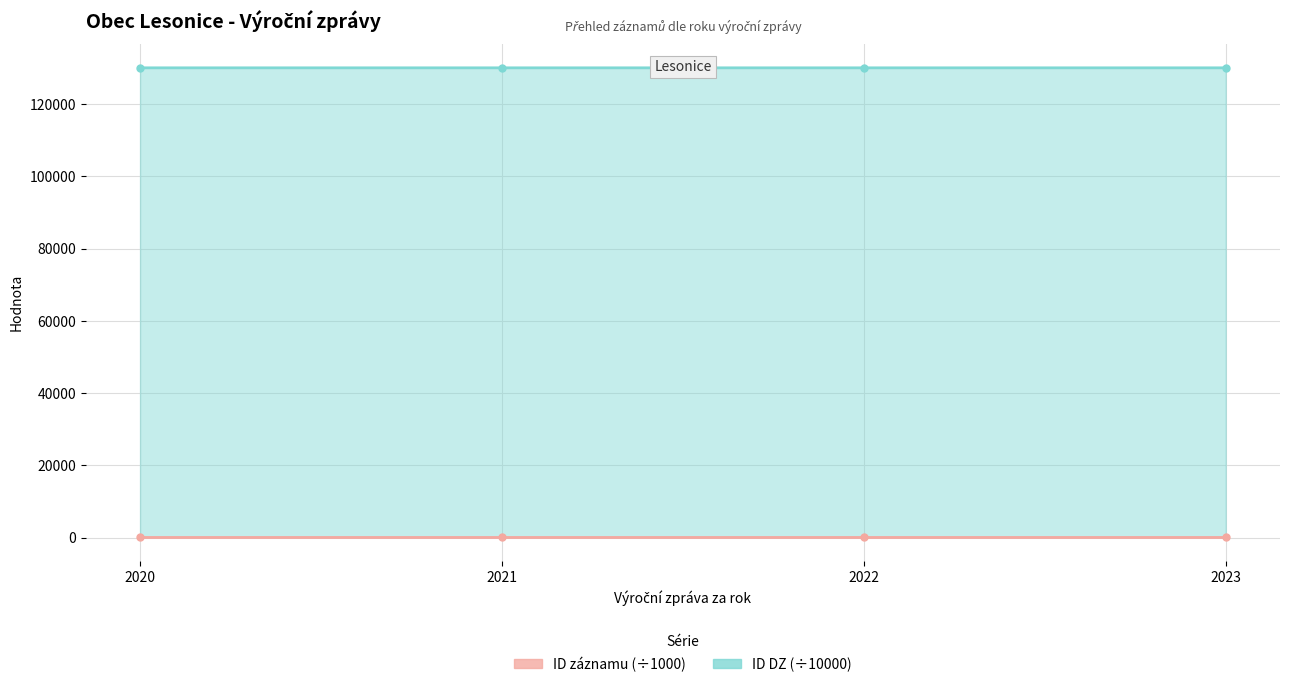

At which category does ID záznamu (÷1000) reach its first local valley?

2022